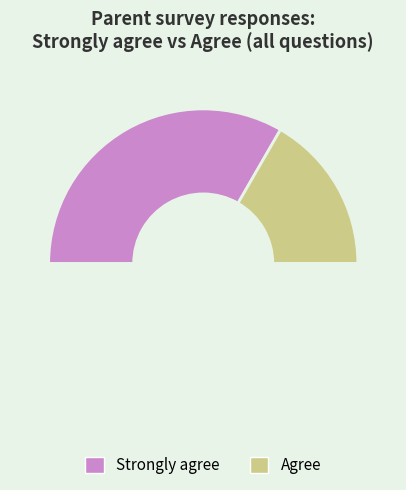

How many slices are in this pie chart?

3